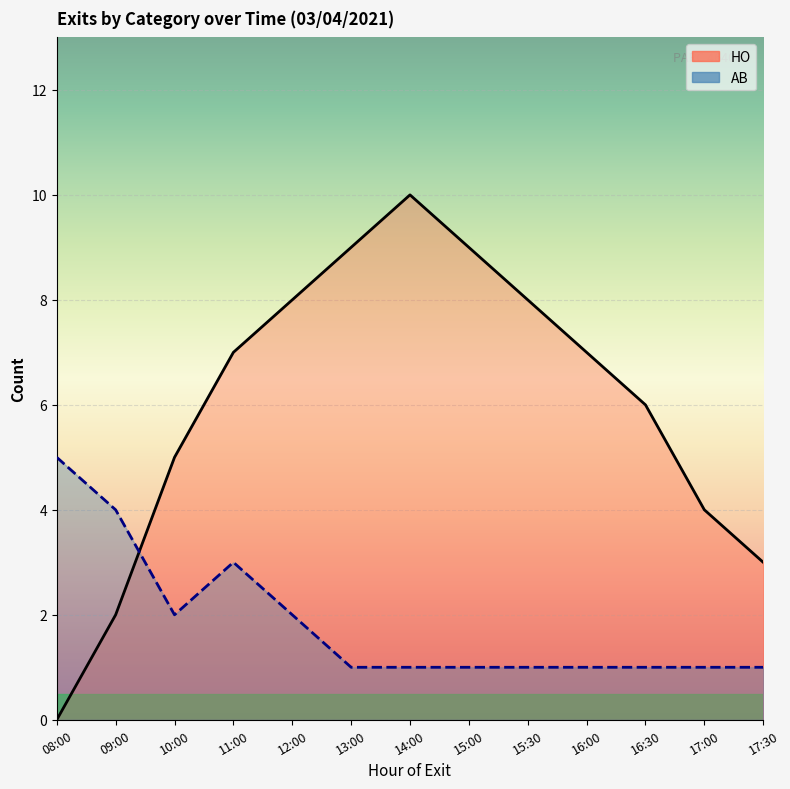

What is the average value of the HO series?

6